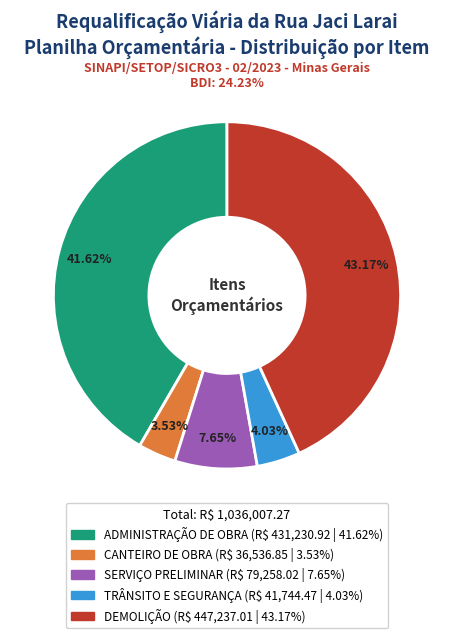

Is DEMOLIÇÃO the majority of the pie?

No